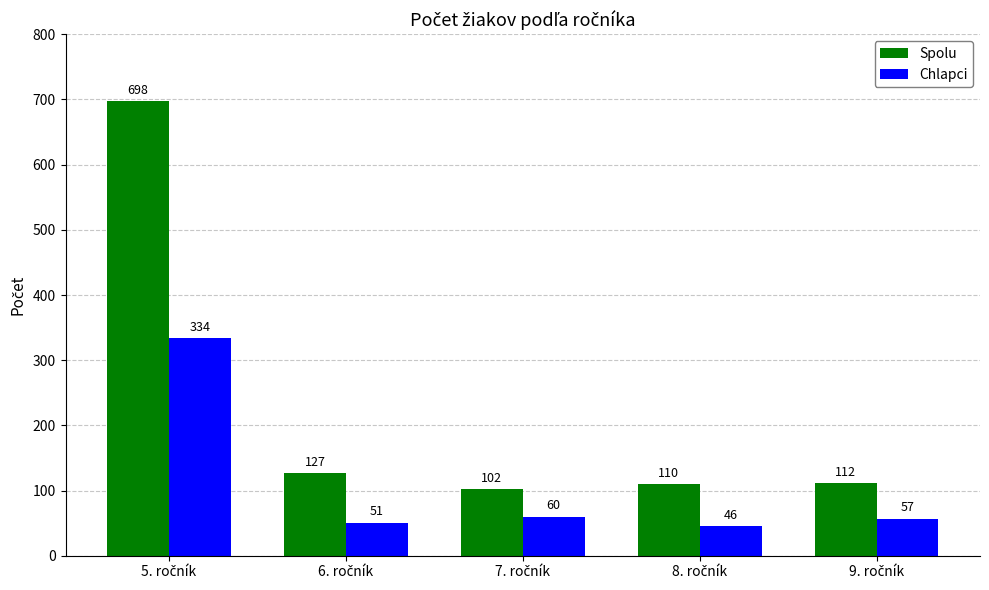

What is the average value of the Spolu series?

230